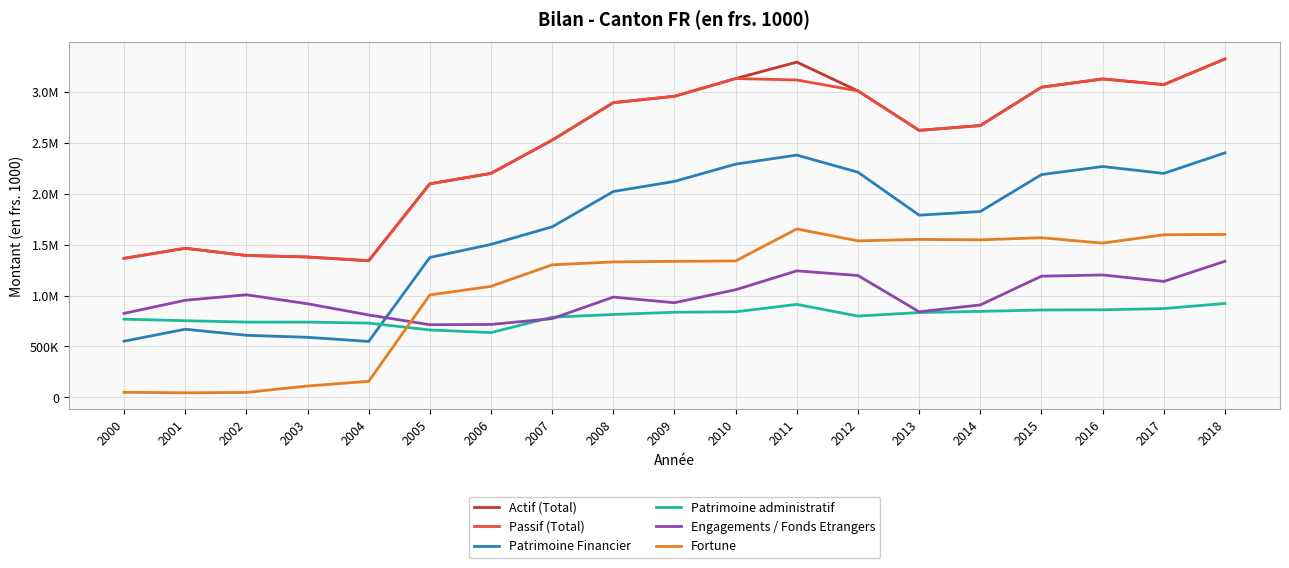

What are all the series names shown in the legend?

Actif (Total), Passif (Total), Patrimoine Financier, Patrimoine administratif, Engagements / Fonds Etrangers, Fortune